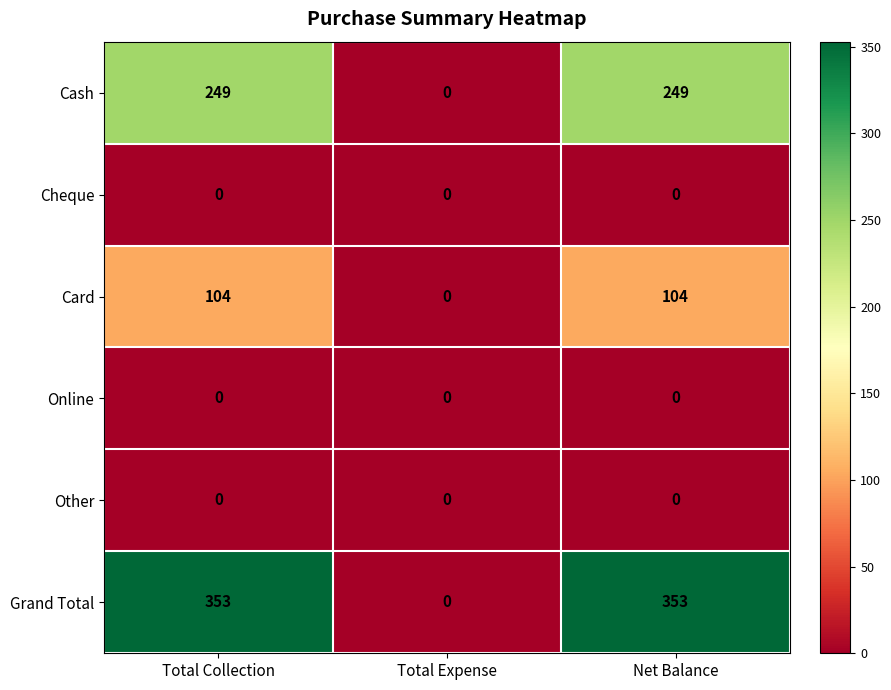

At how many categories does at least one series exceed 107?

2